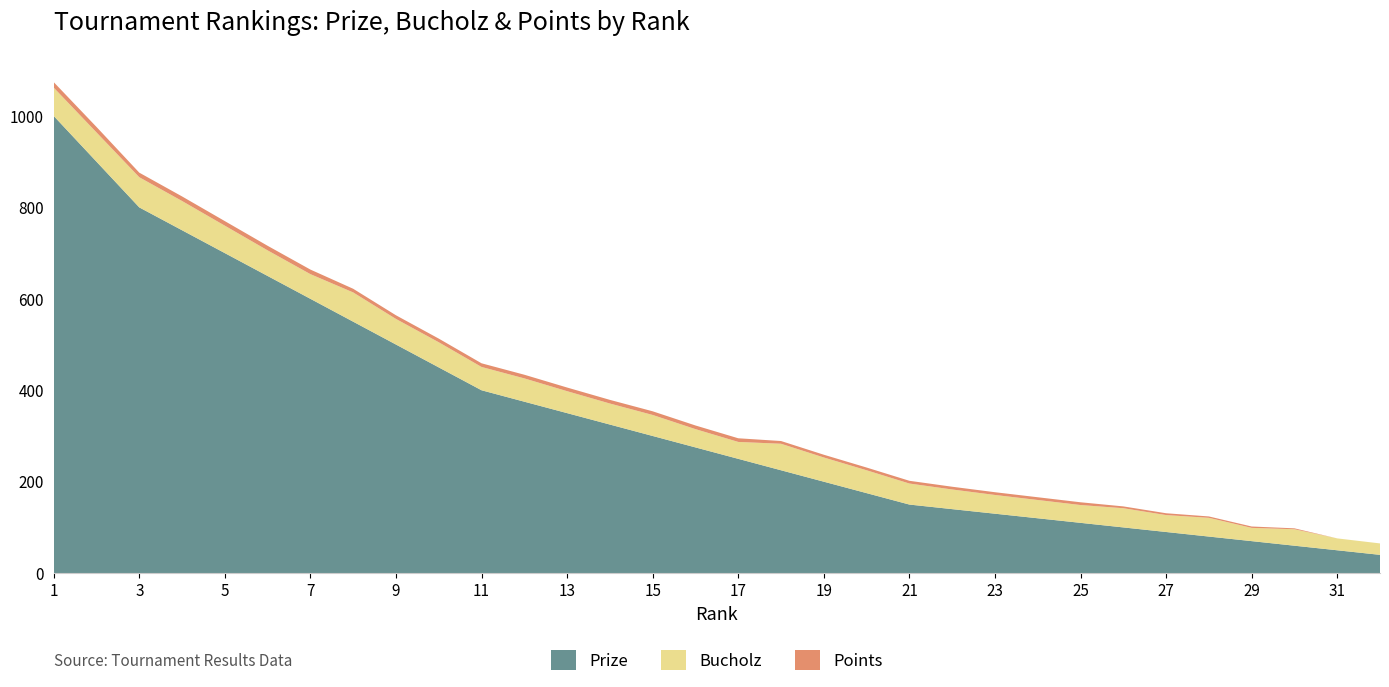

Reading left to right, what are all the values shown in this chart?

Prize: 1=1000	2=900	3=800	4=750	5=700	6=650	7=600	8=550	9=500	10=450	11=400	12=375	13=350	14=325	15=300	16=275	17=250	18=225	19=200	20=175	21=150	22=140	23=130	24=120	25=110	26=100	27=90	28=80	29=70	30=60	31=50	32=40
Bucholz: 1=62	2=64	3=66	4=64	5=60	6=56	7=54	8=64	9=56	10=55	11=51	12=51	13=48	14=46	15=46	16=40	17=37	18=58	19=53	20=50	21=46	22=43	23=41	24=40	25=39	26=42	27=37	28=41	29=29	30=36	31=26	32=25
Points: 1=12	2=12	3=10	4=10	5=10	6=10	7=10	8=8	9=8	10=8	11=8	12=8	13=8	14=8	15=8	16=8	17=8	18=6	19=6	20=6	21=6	22=6	23=6	24=6	25=6	26=4	27=4	28=3	29=3	30=2	31=0	32=0